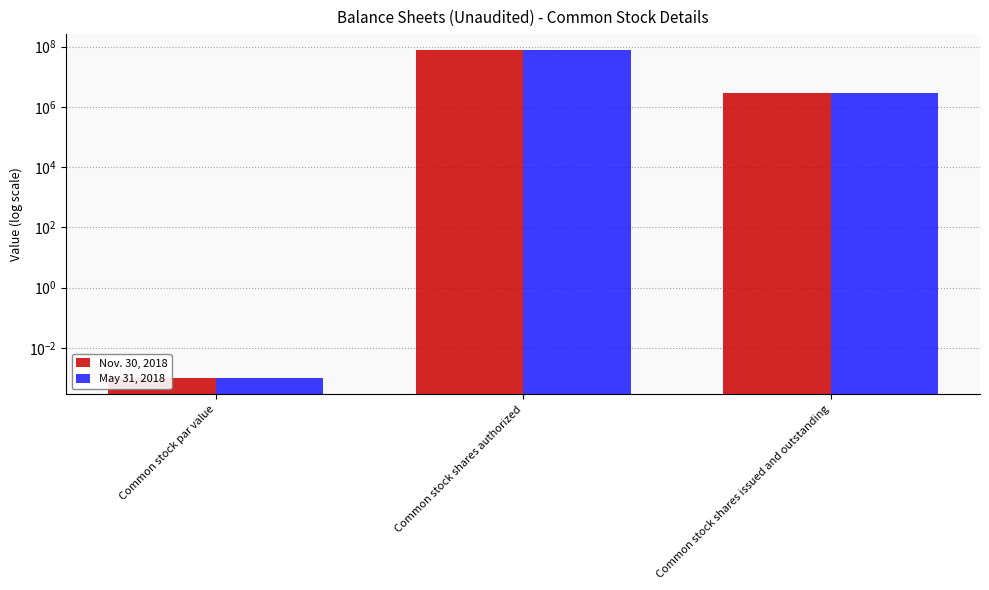

What is the difference between the maximum and minimum values in the May 31, 2018 series?

75000000.0